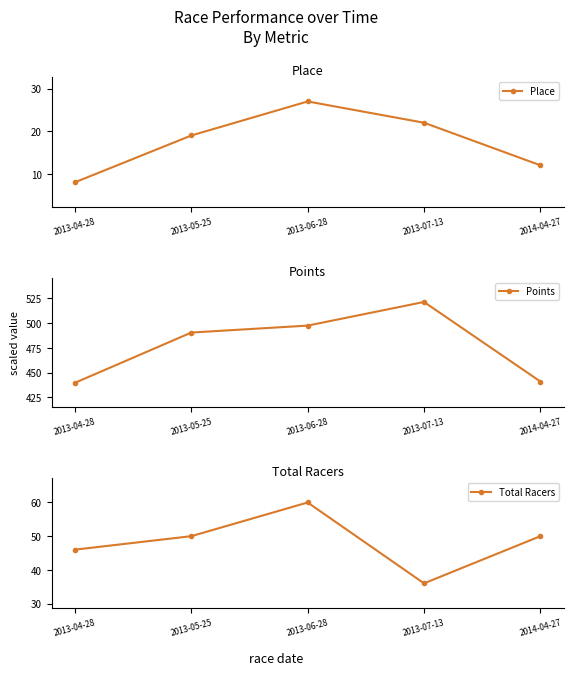

At which category is the sum across all series the highest?

2013-06-28